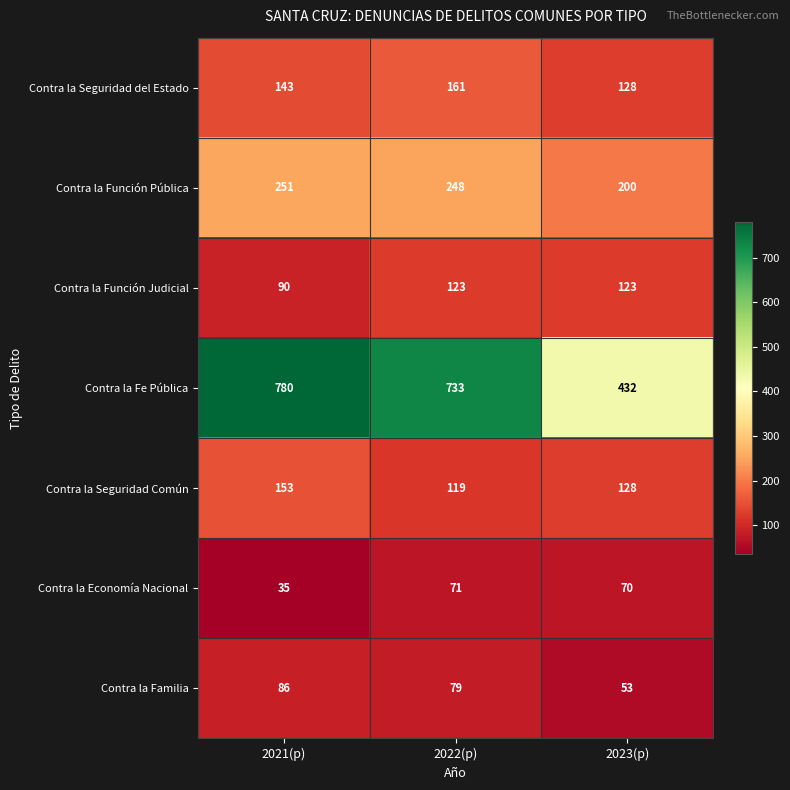

Count the number of data series in this chart.

7